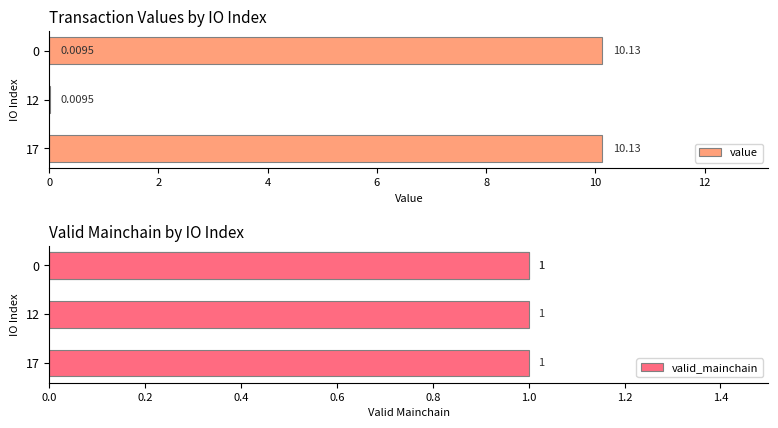

How many bars are there in total?

8